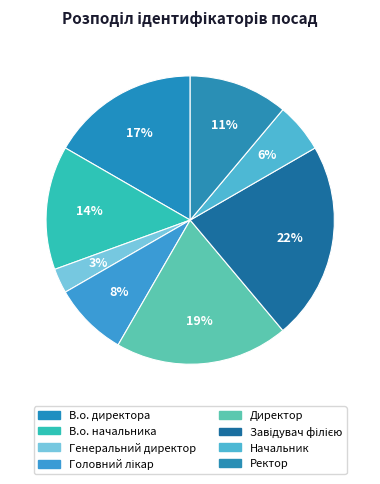

Which has a higher value, Генеральний директор or Завідувач філією?

Завідувач філією